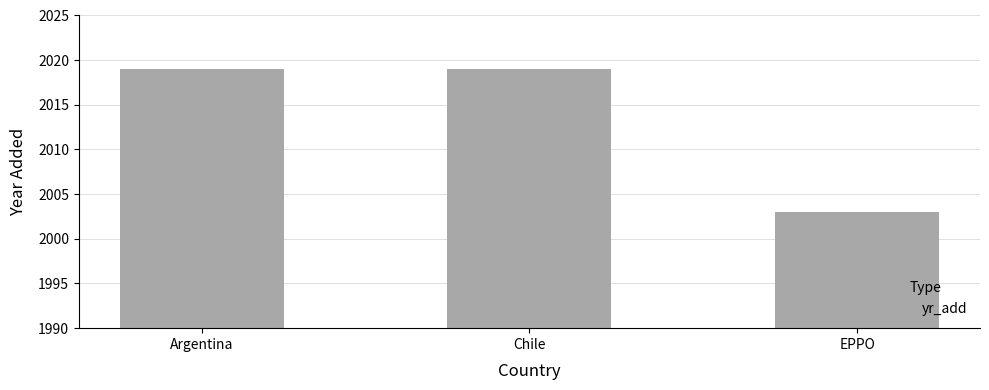

Are the bars grouped side by side (vs. stacked)?

No